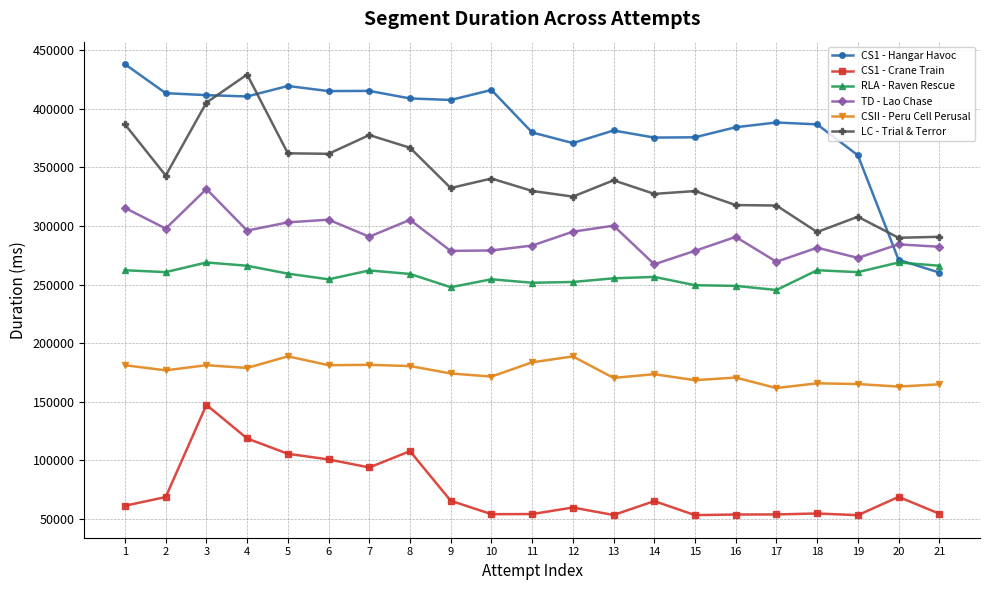

Between which two adjacent categories do CS1 - Hangar Havoc and LC - Trial & Terror first intersect?

3 and 4